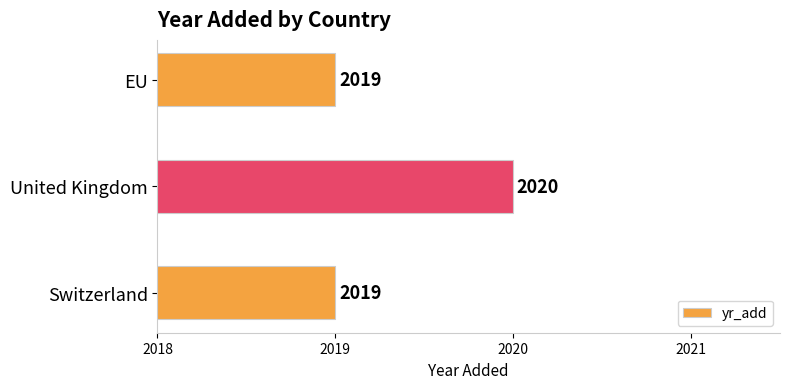

Reading bottom to top, what are all the values shown in this chart?

Switzerland=2019	United Kingdom=2020	EU=2019